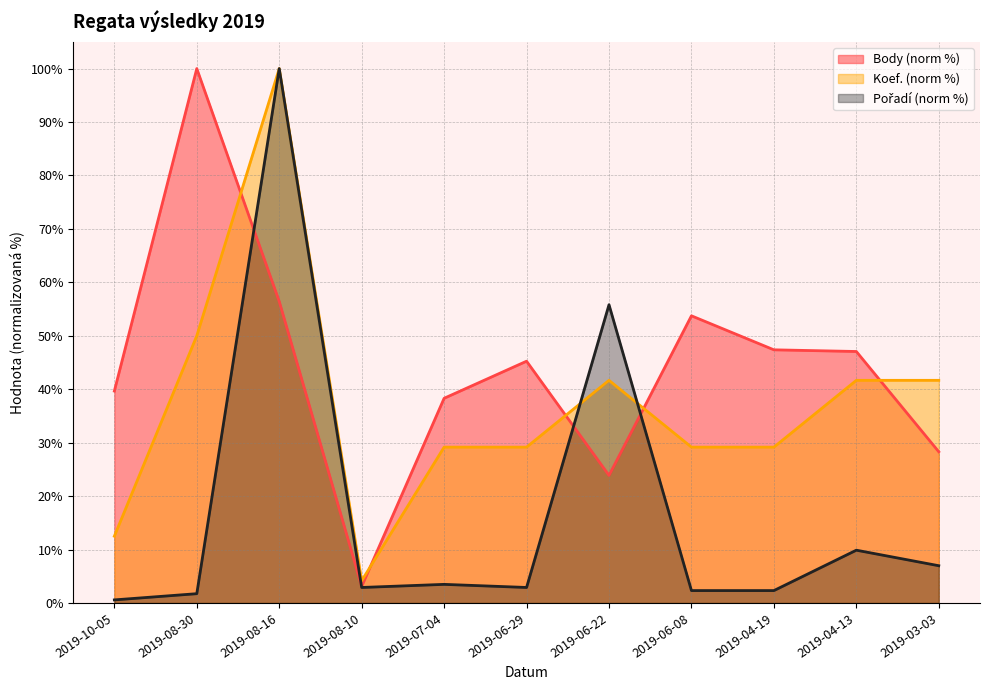

What is the value of the Pořadí point at the 10th from the left?

9.9